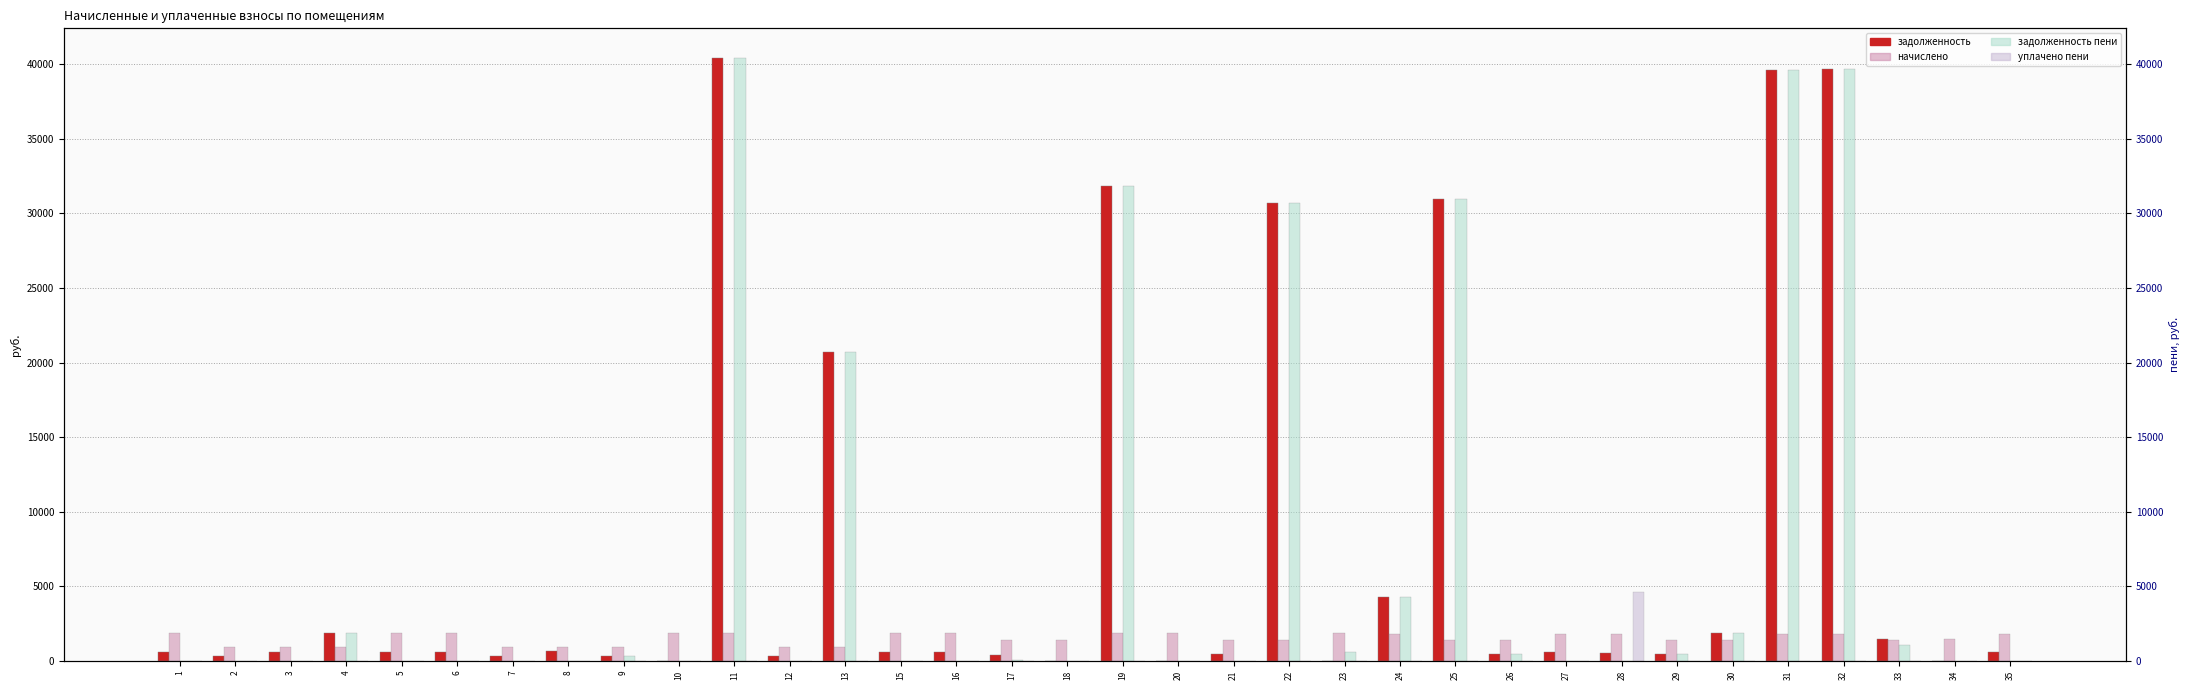

The value of задолженность пени (col_6) at 1 is -19198.8. True or false?

False